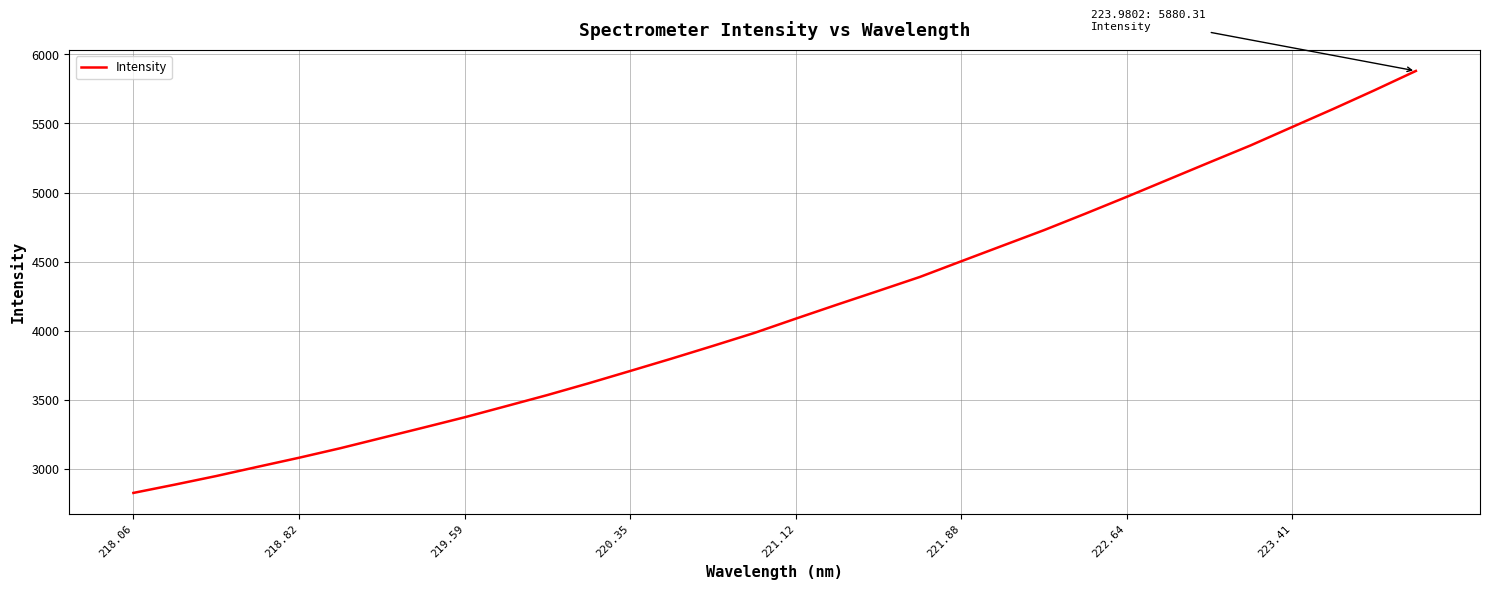

Reading left to right, transcribe all the data shown in this chart.

2825.0	2885.0	2947.3	3013.9	3079.7	3148.9	3223.3	3297.6	3372.7	3453.0	3533.8	3619.2	3708.0	3797.5	3889.6	3983.4	4086.7	4188.3	4288.0	4388.6	4502.1	4614.9	4727.3	4846.5	4968.3	5093.0	5217.6	5341.1	5473.4	5605.1	5740.7	5880.3